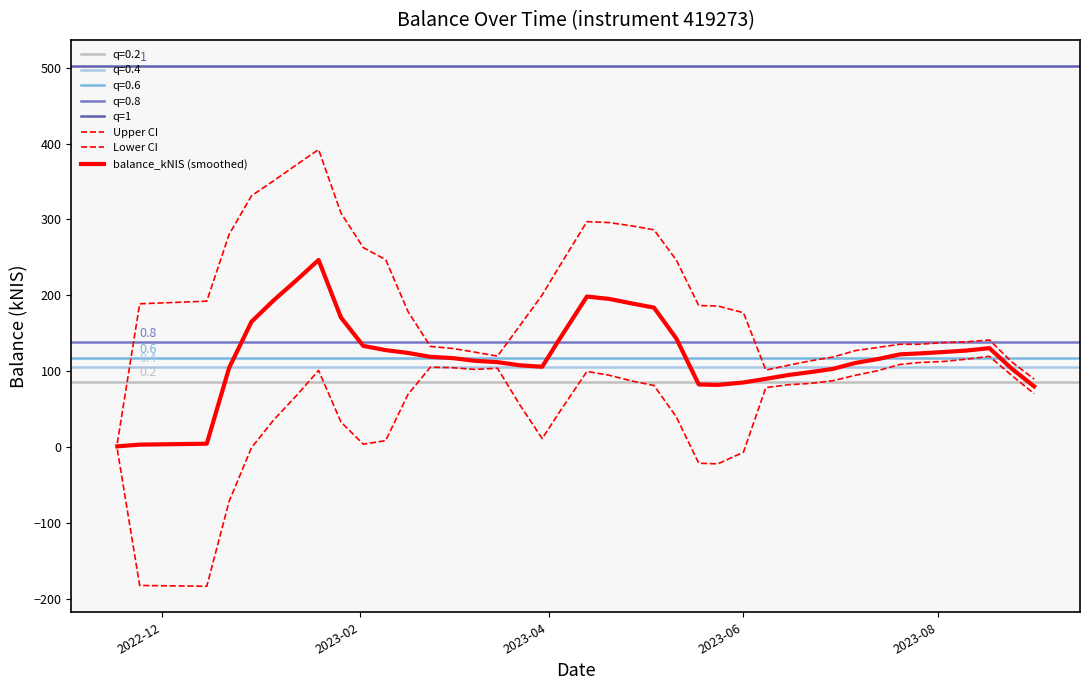

Is it true that the value at 2023-04-27 is 186.4?

False